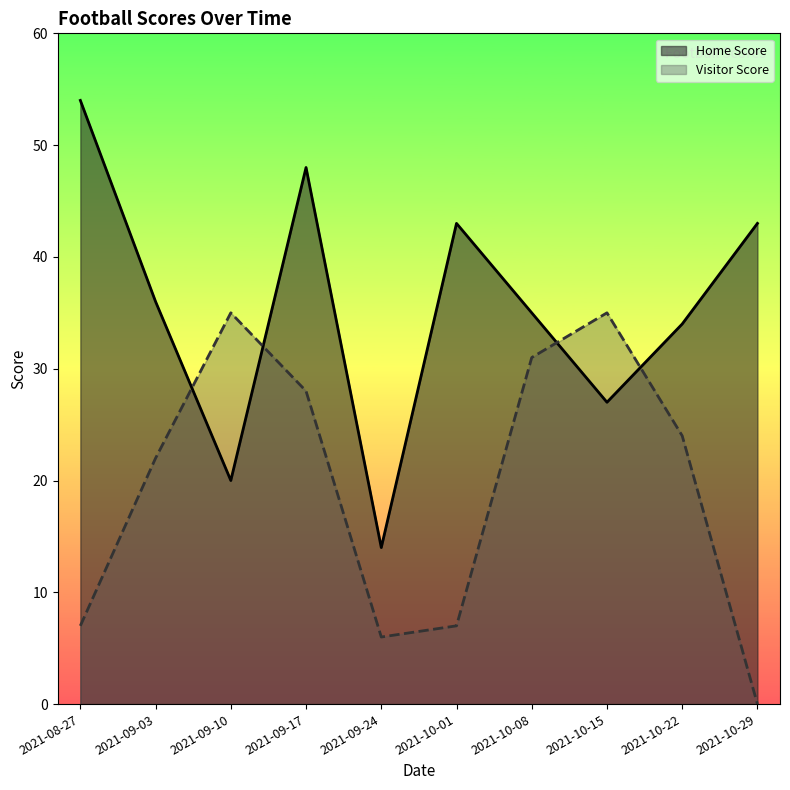

The value of Home Score at 2021-10-22 is 34. True or false?

True